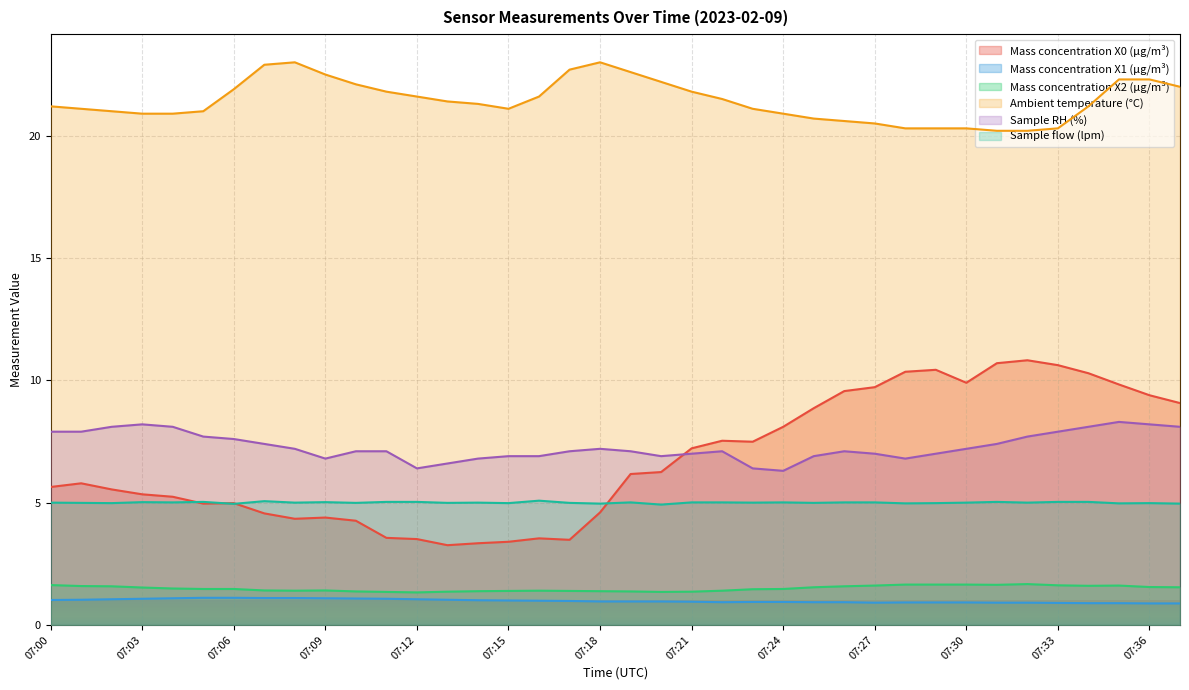

At which category is the sum across all series the highest?

07:35